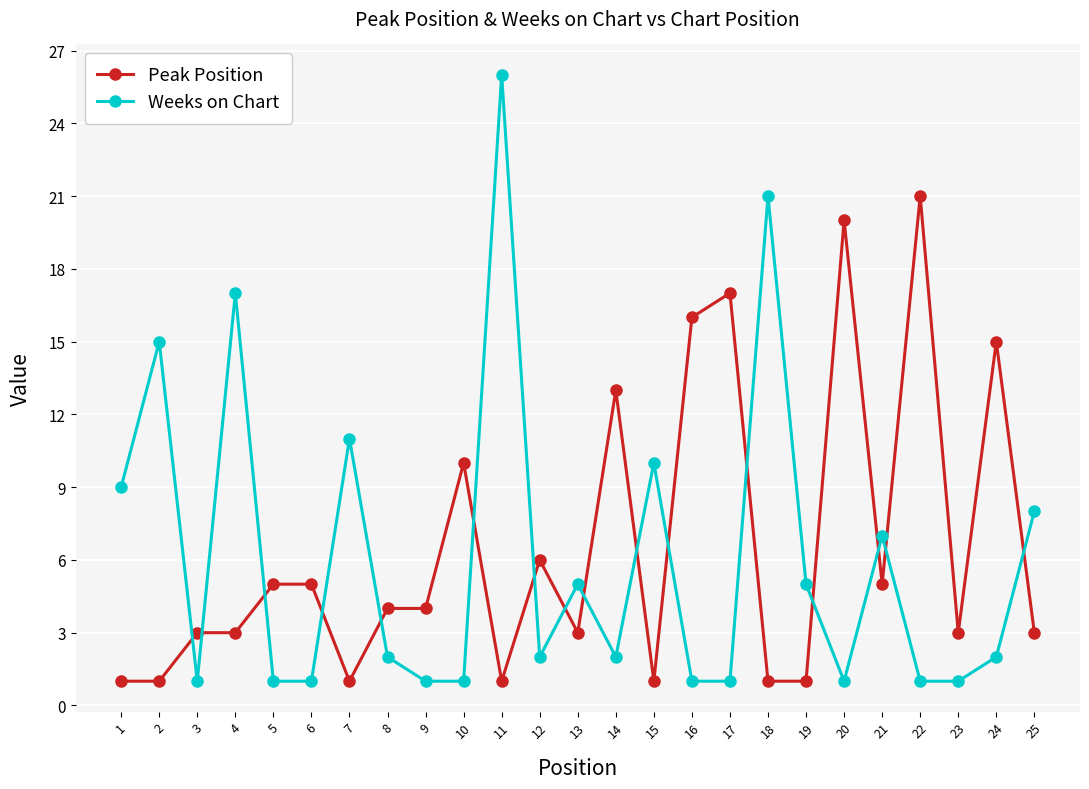

What is the difference between the highest and lowest values at 19?

4